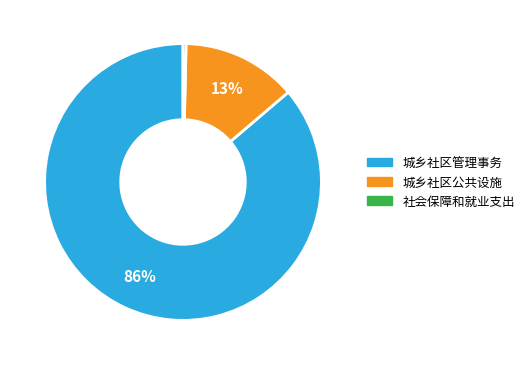

Count the number of slices in the pie.

3